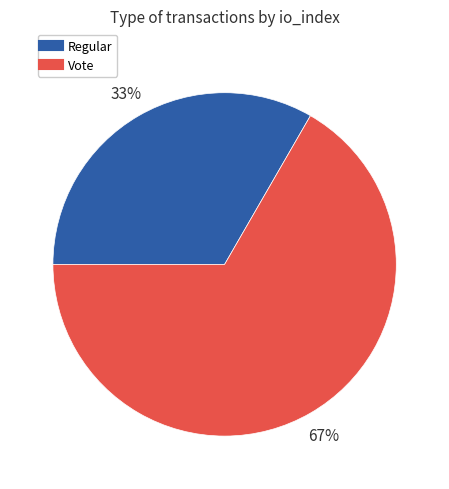

Do Vote and Regular together represent more than half of the pie?

Yes